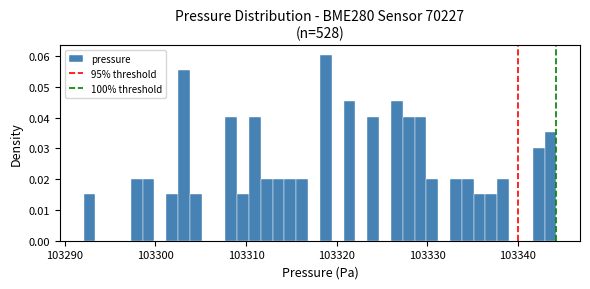

Read against the x-axis, roughly where is the centre of the tallest bar?

103319